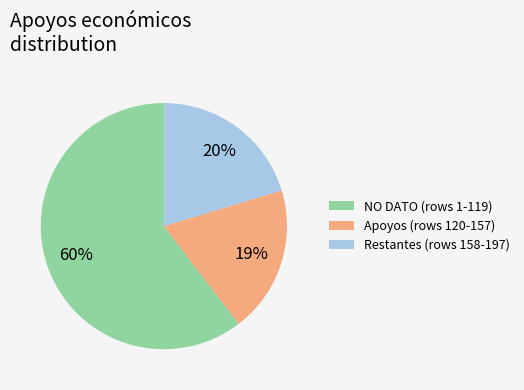

Is the sum of NO DATO (rows 1-119) and Restantes (rows 158-197) greater than half?

Yes